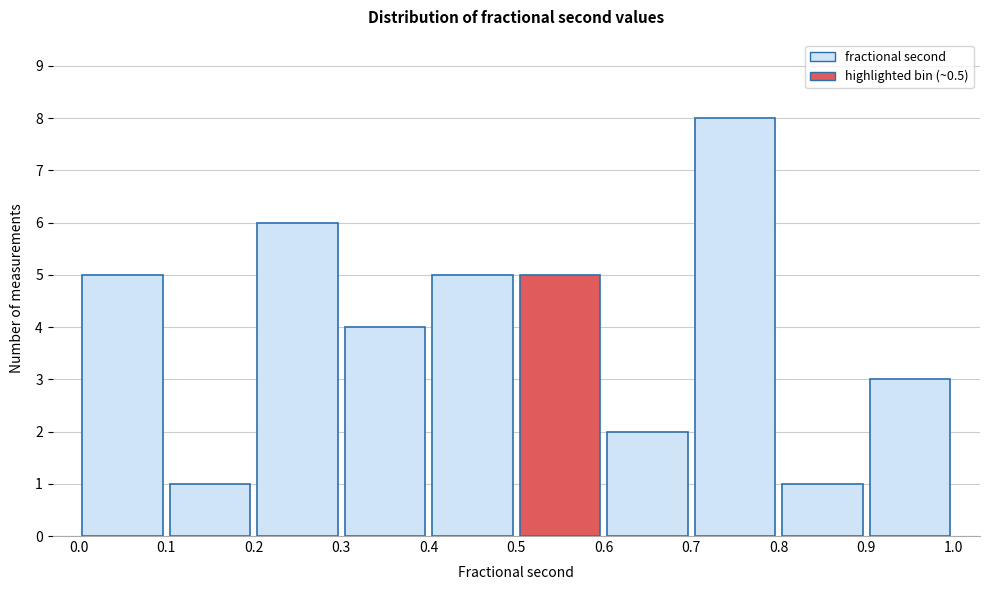

Over which range of the x-axis is the bar tallest?

0.7 to 0.8